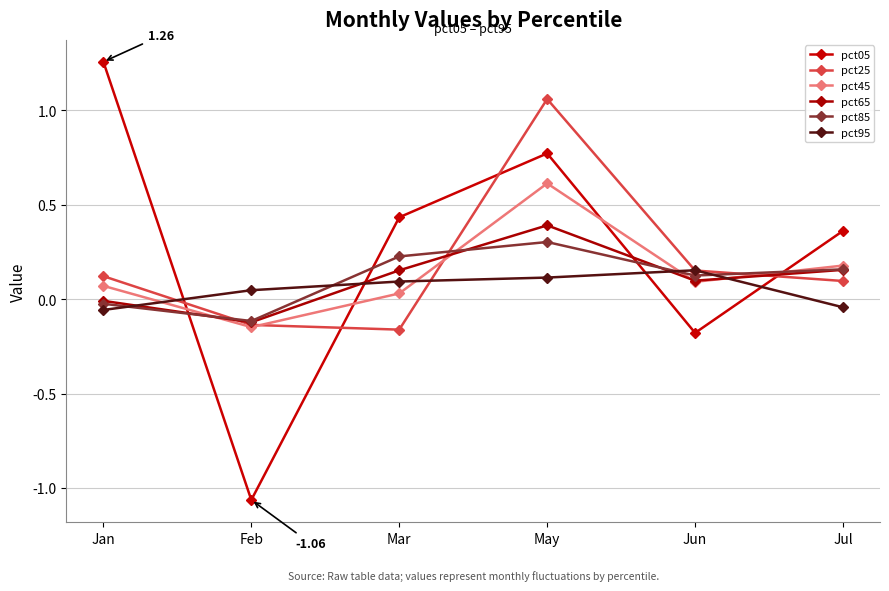

What are all the series names shown in the legend?

pct05, pct25, pct45, pct65, pct85, pct95